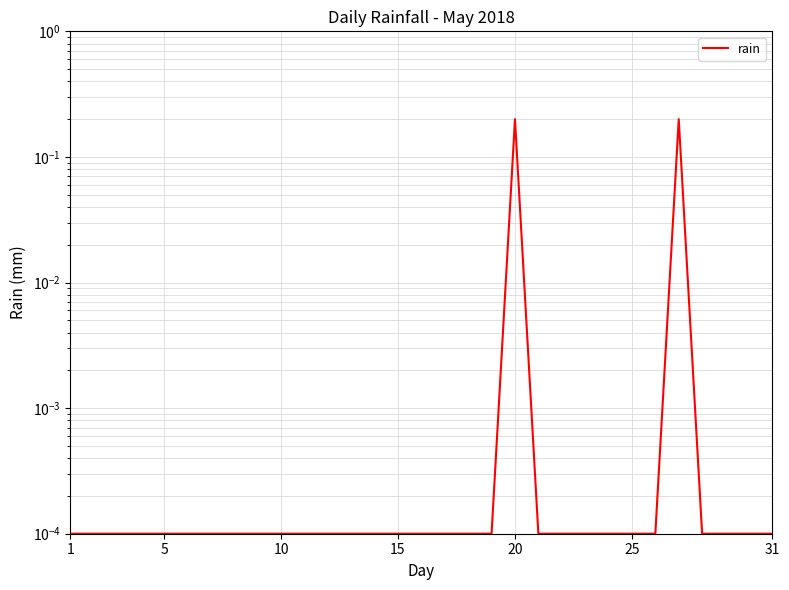

What is the sum of all values?

0.4